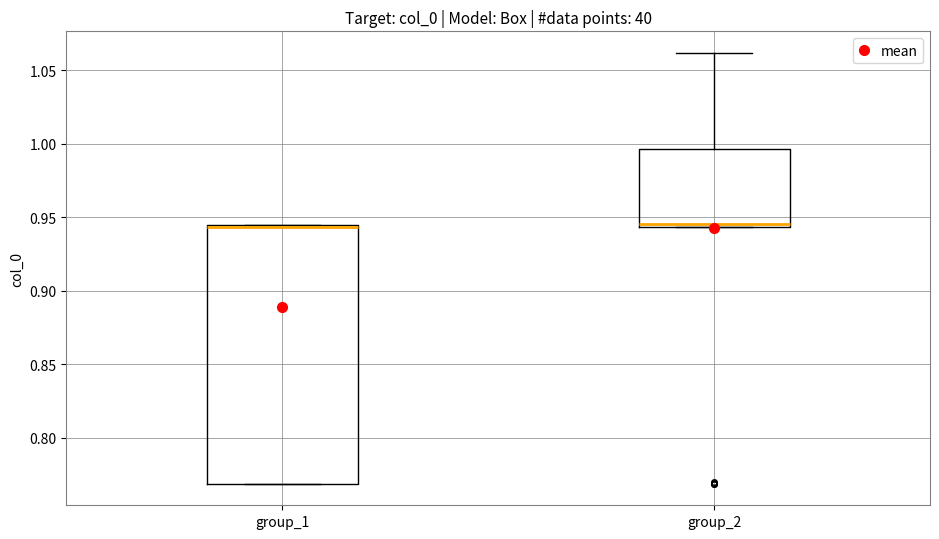

Reading left to right, transcribe this box plot: for each box, give where its median line is, the range the box spans, and where its two whiskers end, as read against the y-axis. The values are not printed on the chart, so give them approximately, as read against the axis.

group_1: median 0.945 (just below the box's upper edge), box 0.770 to 0.945, whiskers 0.770 to 0.945
group_2: median 0.945 (just above the box's lower edge), box 0.945 to 0.995, whiskers 0.945 to 1.060